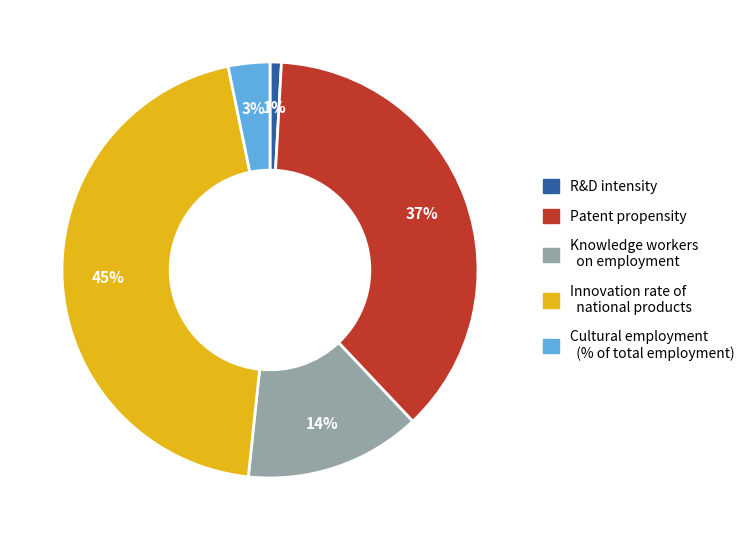

Does any single category account for the majority?

No